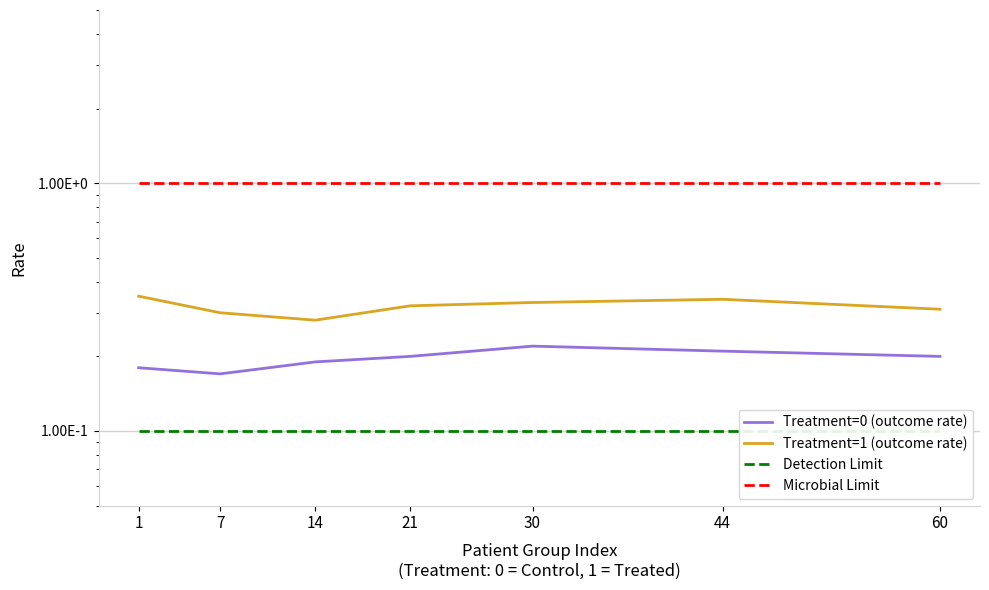

What is the sum of the Treatment=0 (outcome rate) values at 60 and 21?

0.4